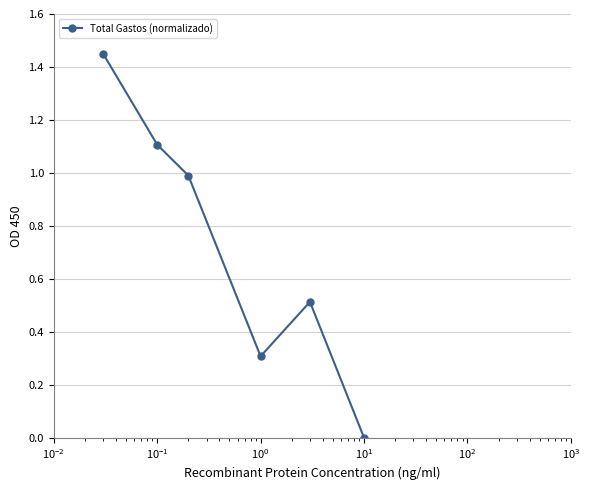

What is the difference between the second highest and minimum values?

1.1